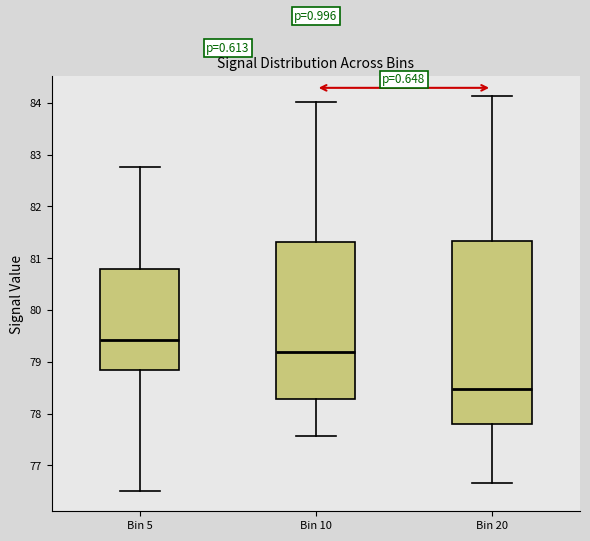

Reading left to right, transcribe this box plot: for each box, give where its median line is, the range the box spans, and where its two whiskers end, as read against the y-axis. The values are not printed on the chart, so give them approximately, as read against the axis.

Bin 5: median 79.4, box 78.8 to 80.8, whiskers 76.5 to 82.8
Bin 10: median 79.2, box 78.3 to 81.3, whiskers 77.6 to 84.0
Bin 20: median 78.5, box 77.8 to 81.3, whiskers 76.7 to 84.1